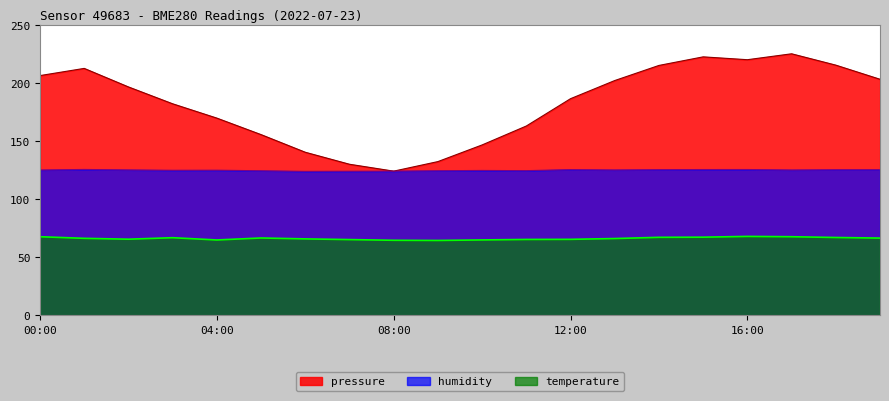

At 00:00, list the series in order from largest to smallest.

pressure, humidity, temperature